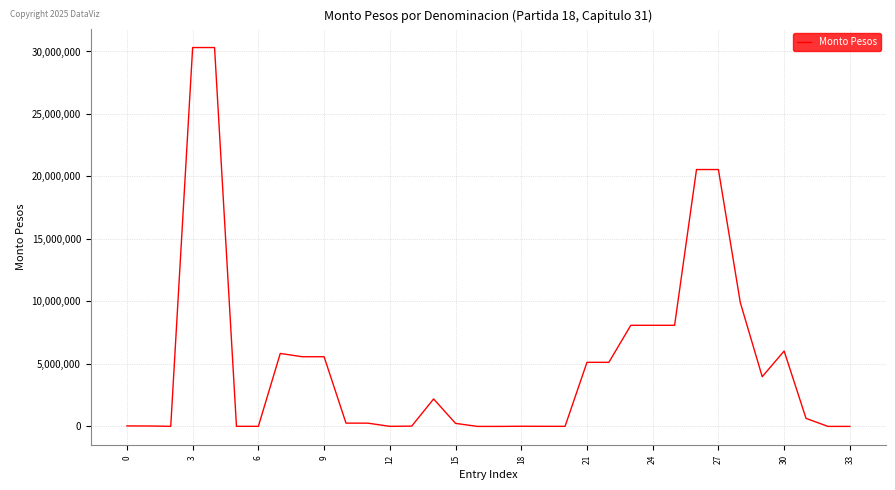

What is the greatest value displayed?

30315681